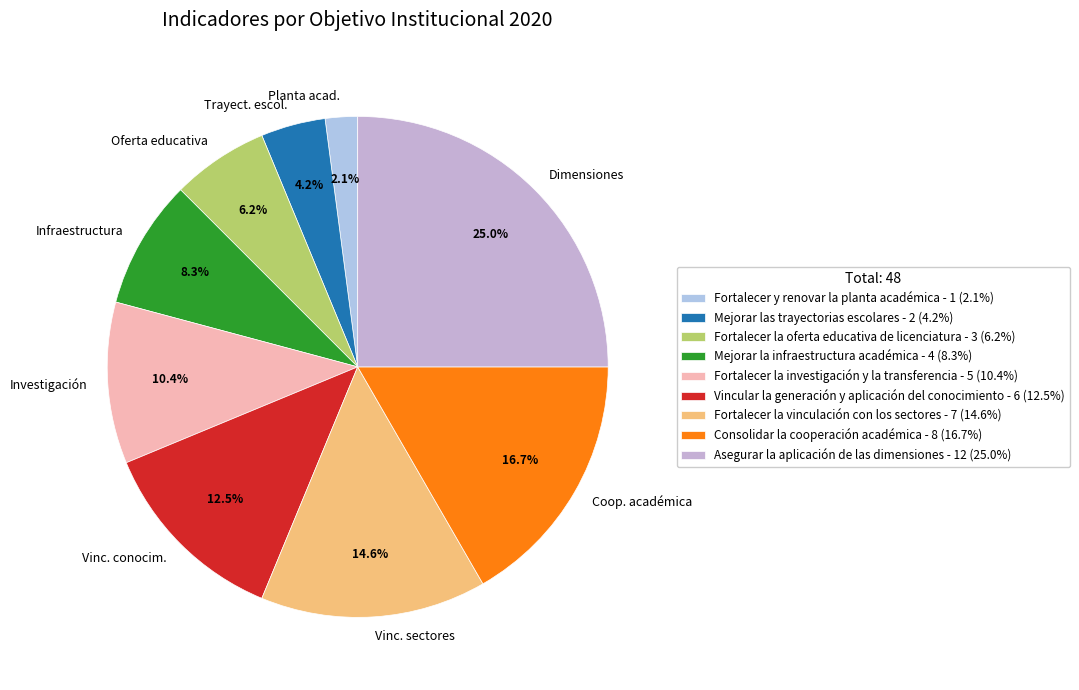

Which has a higher value, Planta acad. or Investigación?

Investigación